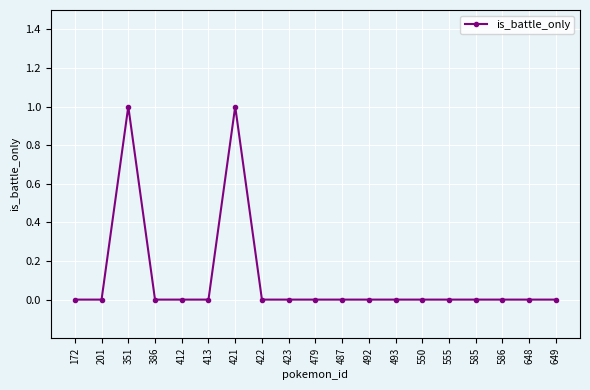

How many lines are shown in the chart?

1